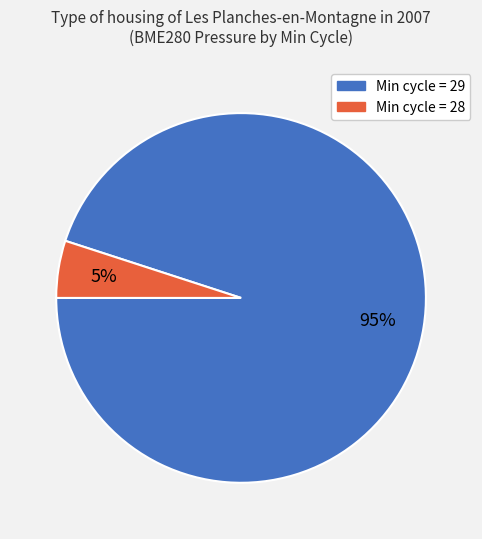

To the nearest percent, what is the average slice percentage?

50%